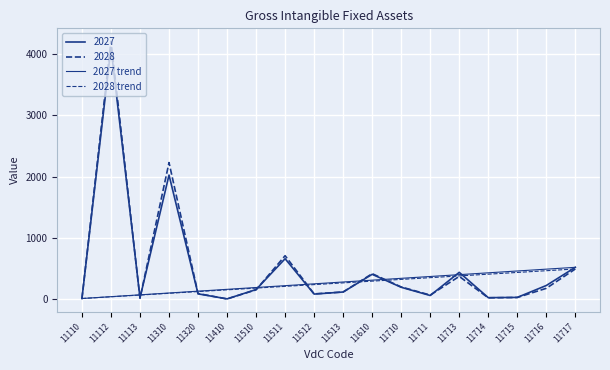

Is it true that 2028 trend equals 16 at 11110?

True